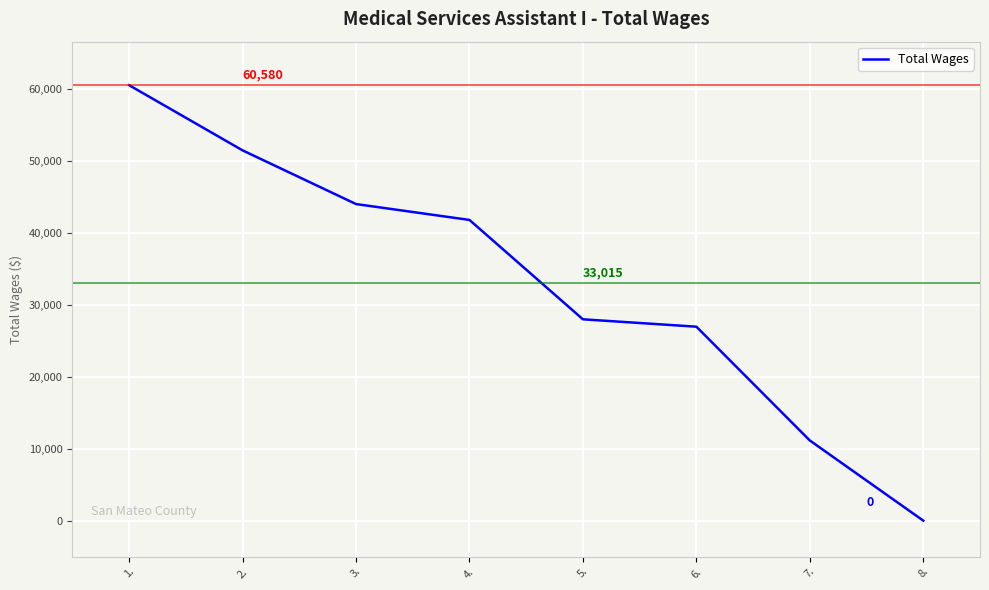

Between 2. and 8., which is larger?

2.